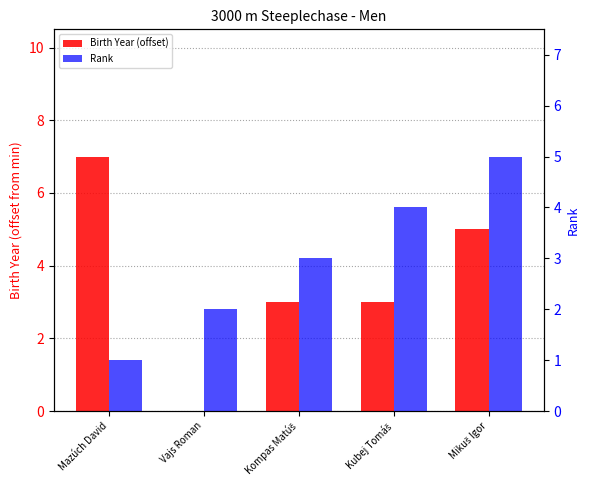

Is it true that Birth Year (offset) equals 4 at Vajs Roman?

False